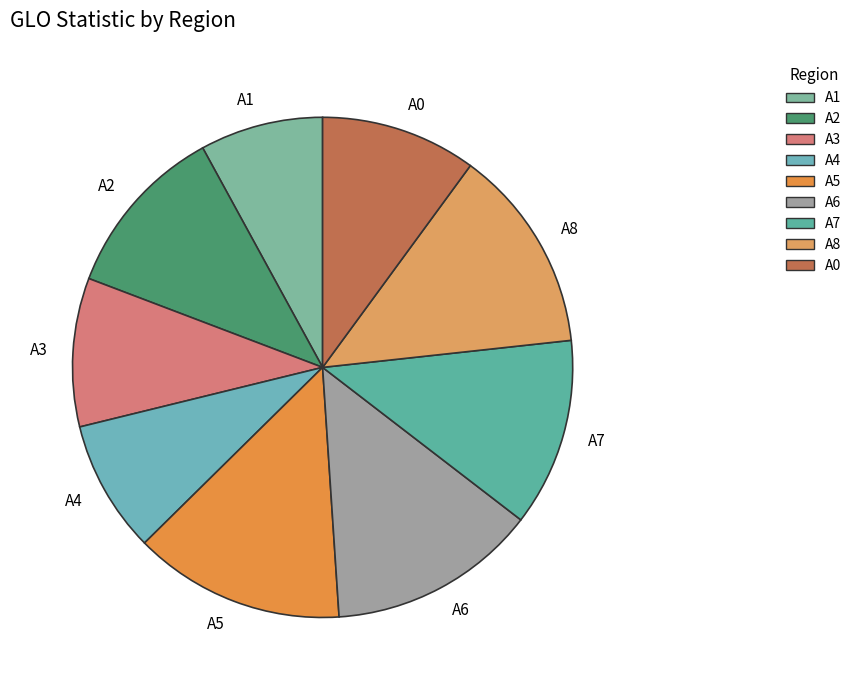

Combined, do A5 and A2 account for over 50%?

No